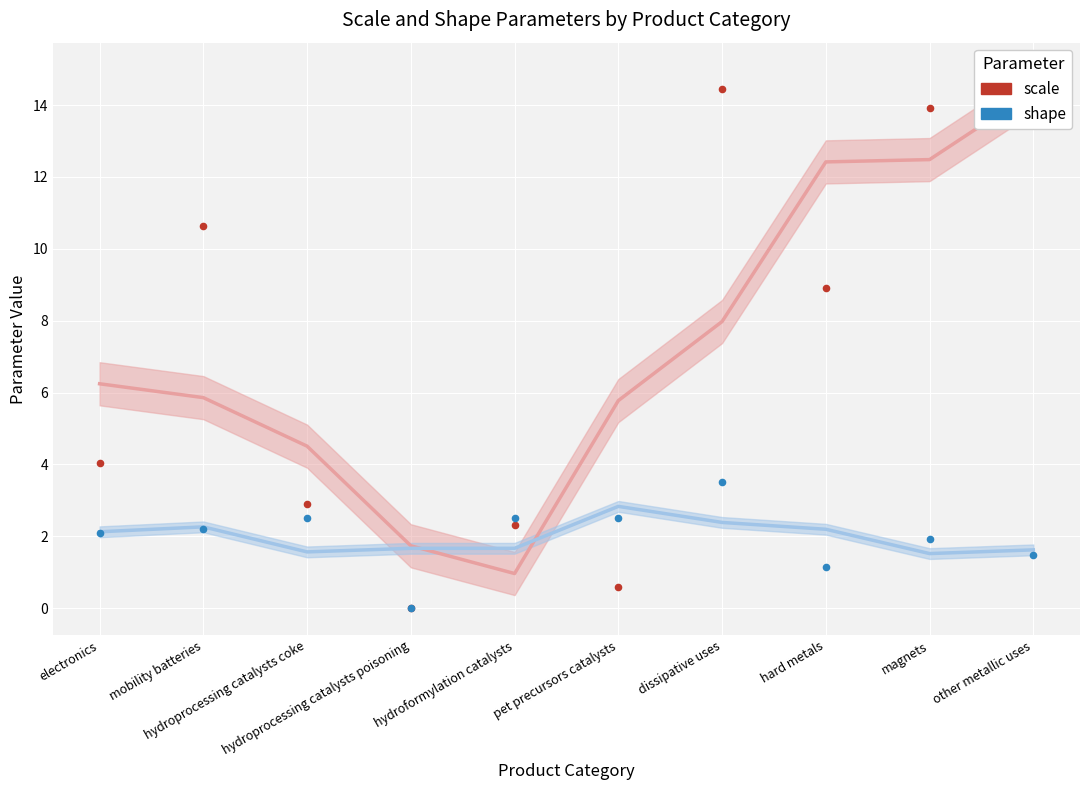

Which series has the widest spread of Y values?

scale